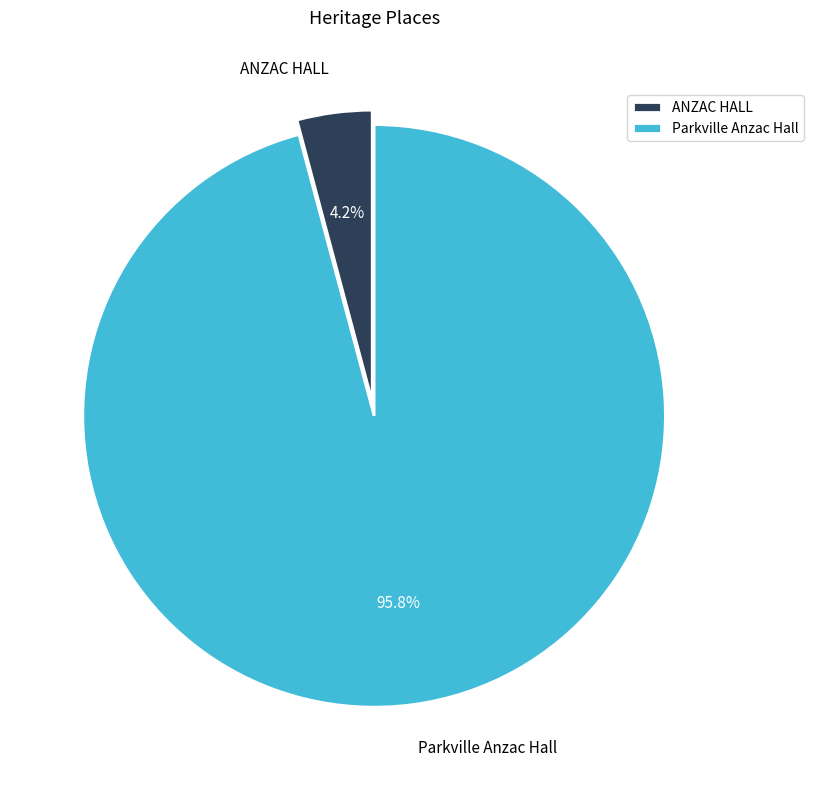

How many segments does this pie chart have?

2